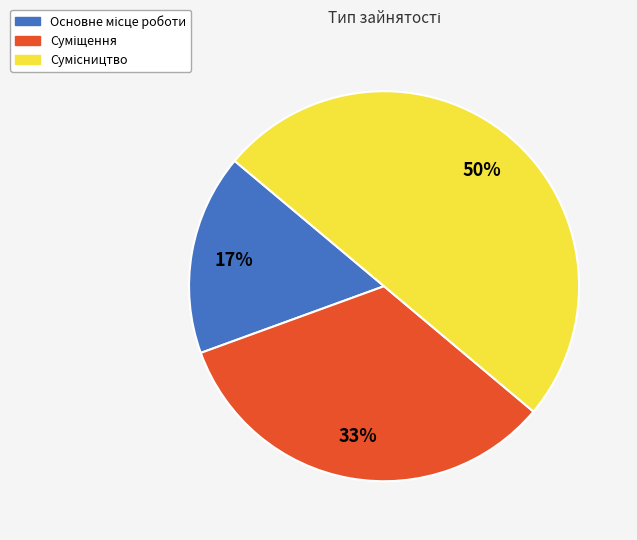

To the nearest percent, what is the average slice percentage?

33%